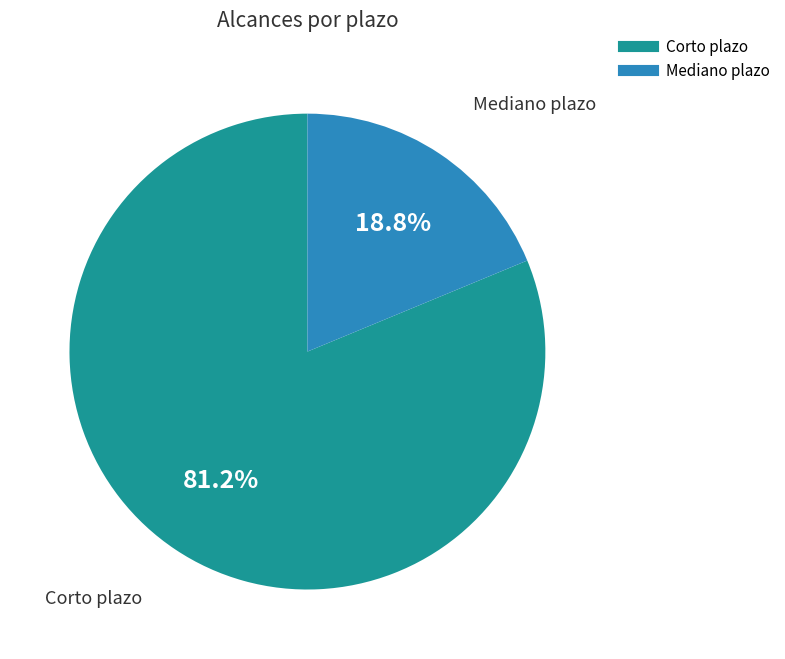

Which category has the biggest portion of the pie?

Corto plazo